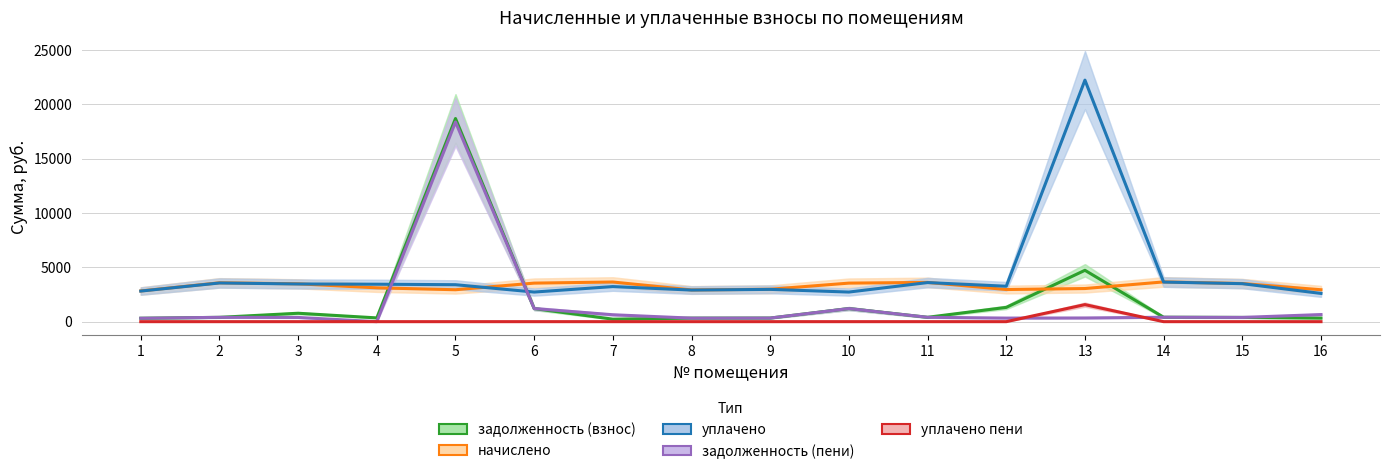

Reading left to right, extract all data points from this chart.

задолженность (взнос): 1=314.0	2=397.1	3=773.6	4=345.8	5=18687.0	6=1202.2	7=229.7	8=324.2	9=331.4	10=1202.2	11=401.2	12=1313.3	13=4724.5	14=406.3	15=389.9	16=326.3
начислено: 1=2825.6	2=3573.5	3=3481.2	4=3111.8	5=2936.4	6=3545.8	7=3647.4	8=2918.0	9=2982.6	10=3545.8	11=3610.5	12=2954.9	13=3047.2	14=3656.7	15=3508.9	16=2936.4
уплачено: 1=2813.7	2=3558.4	3=3466.5	4=3444.5	5=3400.0	6=2723.8	7=3226.8	8=2905.7	9=2970.0	10=2723.8	11=3595.3	12=3258.2	13=22219.5	14=3641.2	15=3494.1	16=2597.8
задолженность (пени): 1=314.0	2=397.1	3=386.8	4=0.0	5=18365.8	6=1204.4	7=635.0	8=324.2	9=331.4	10=1204.4	11=401.2	12=328.3	13=338.6	14=406.3	15=389.9	16=652.5
уплачено пени: 1=0.0	2=0.0	3=0.0	4=0.0	5=0.0	6=0.0	7=0.0	8=0.0	9=0.0	10=0.0	11=0.0	12=0.0	13=1567.5	14=0.0	15=0.0	16=0.0